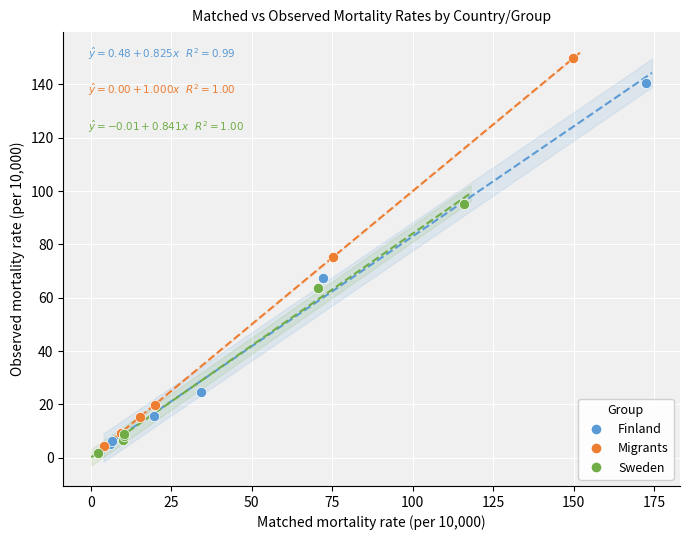

Which series has the largest Y range (max minus min)?

Migrants